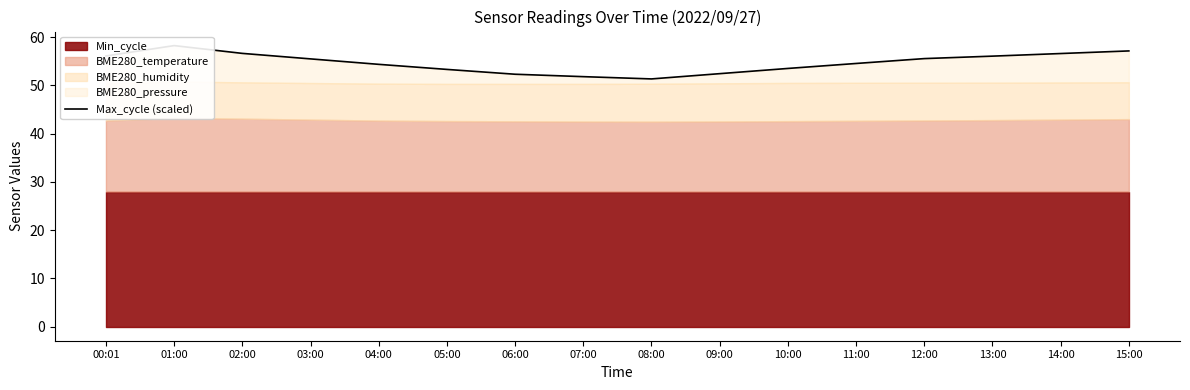

Which has a higher value, 09:00 or 06:00?

09:00